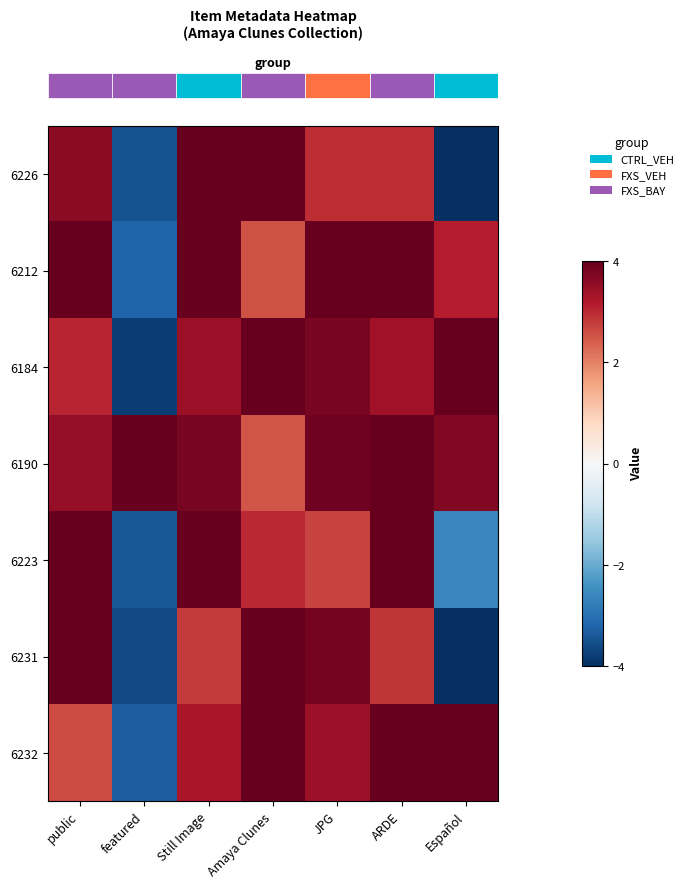

What is the total value across all series at ARDE?

25.2